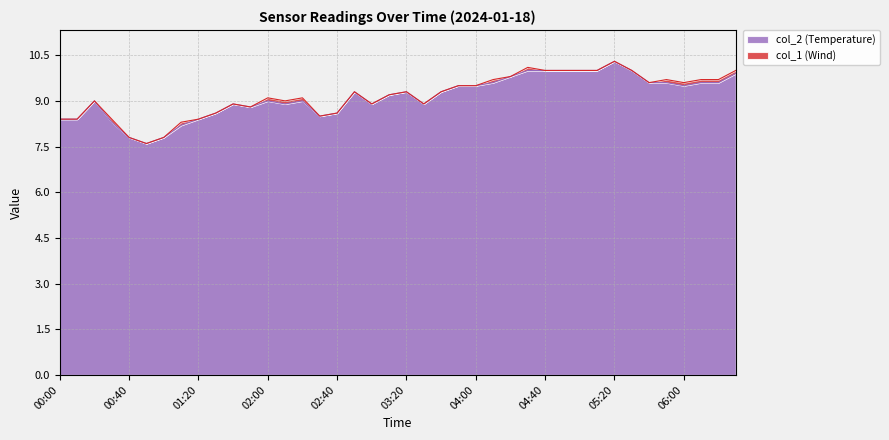

Where is the data nearest to the value 8?

01:10